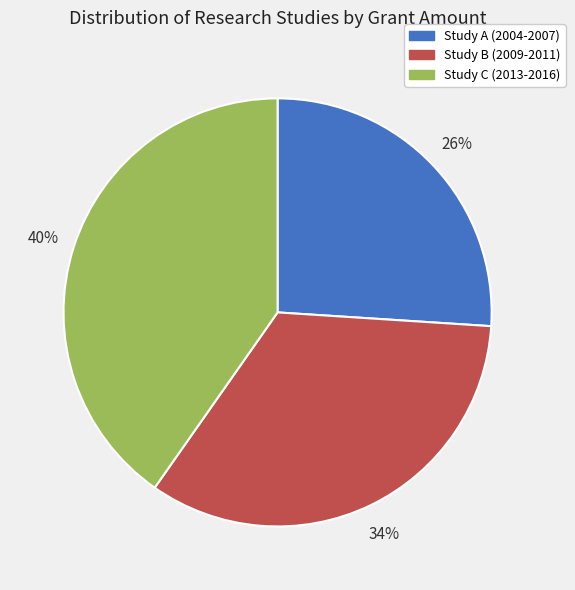

The Study A (2004-2007) slice represents 20% of the pie. True or false?

False